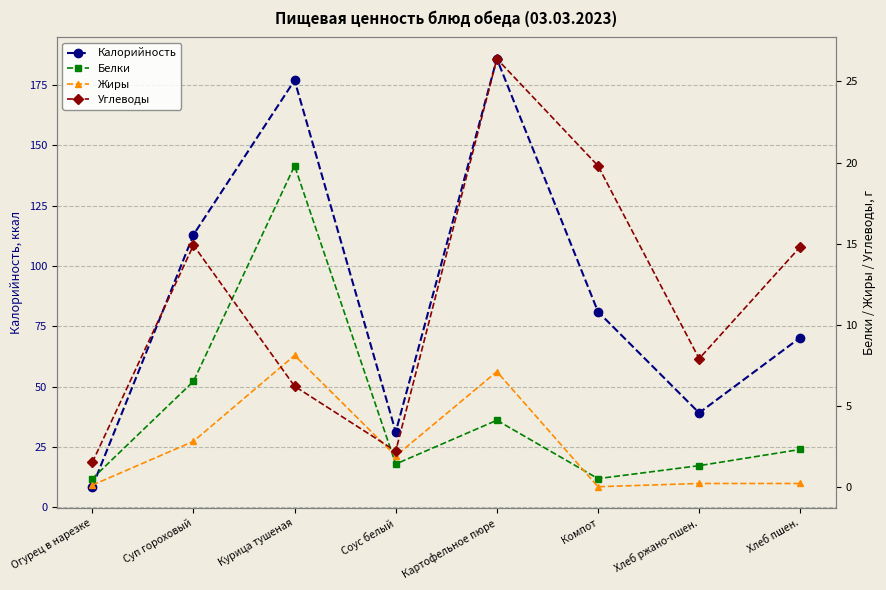

True or false: Углеводы and Калорийность intersect in this chart.

False